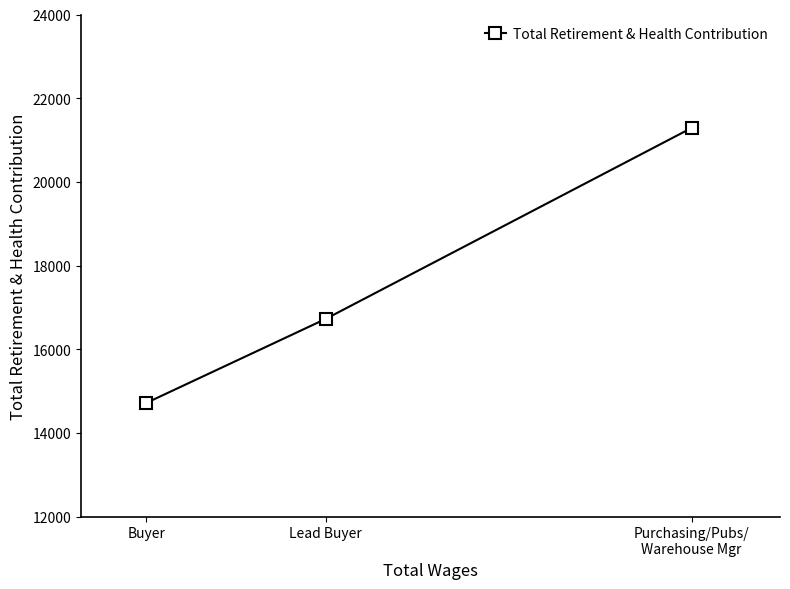

What is the difference between the maximum and minimum values?

6576